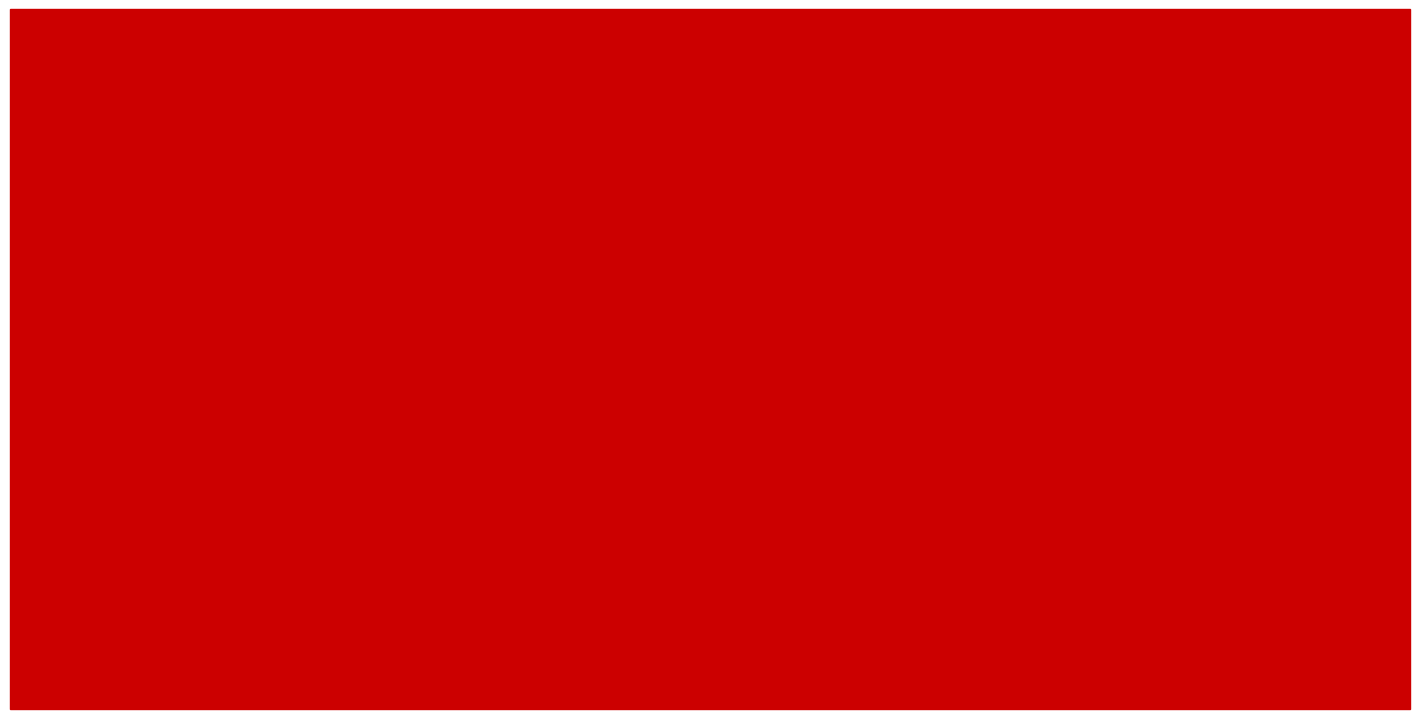

What is the label of the 8th bar from the right?

Hamirmahal